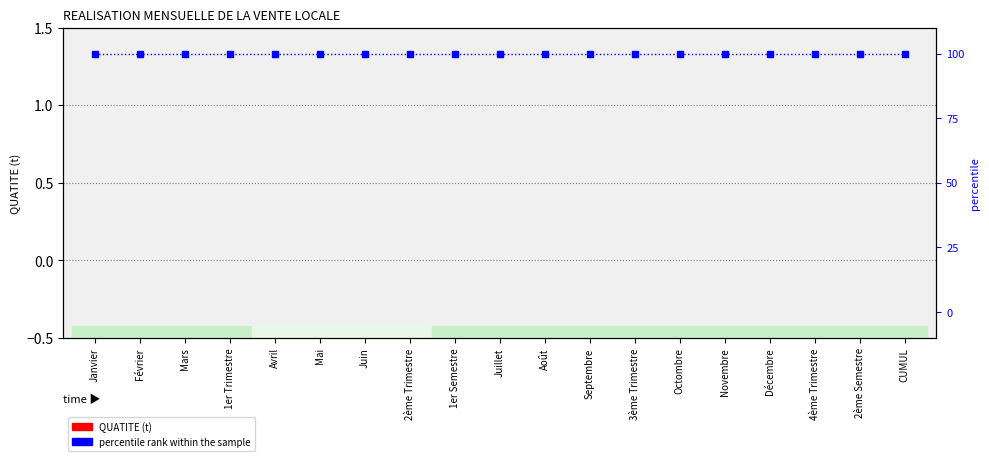

At which category is the sum across all series the highest?

Janvier